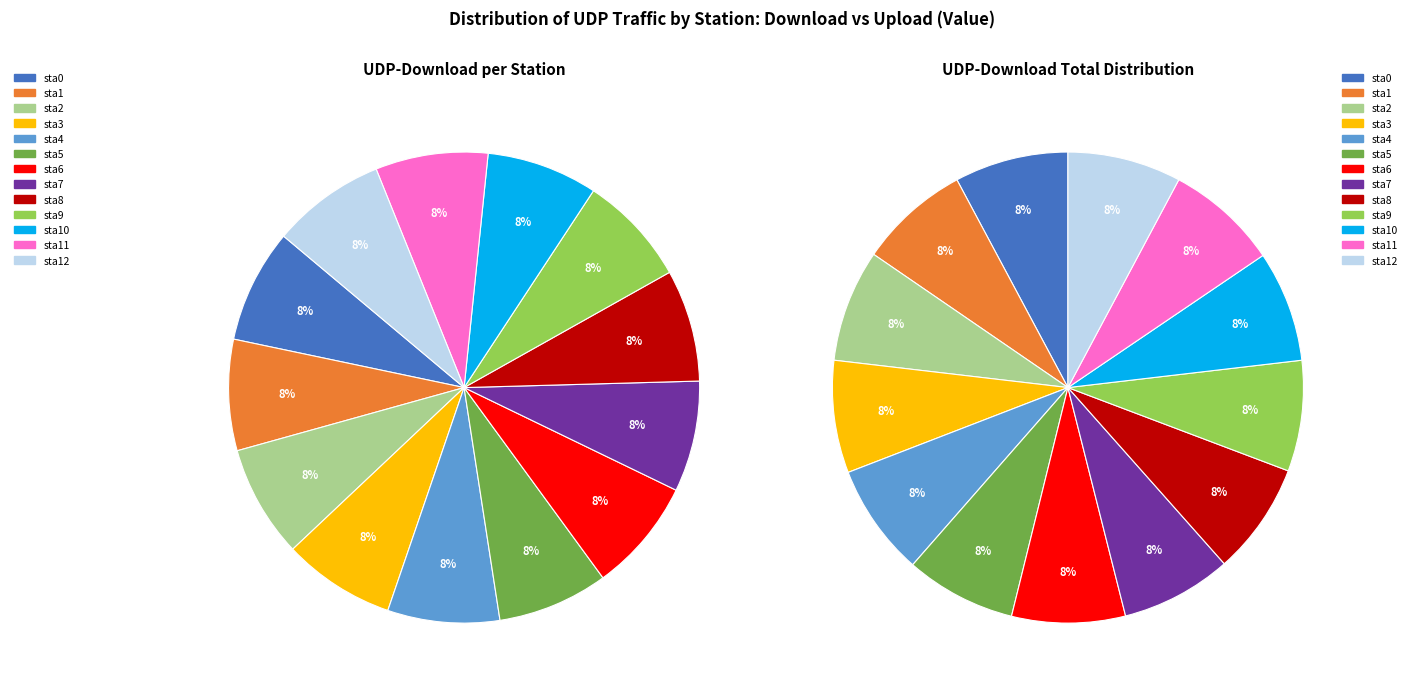

Which has a higher value, sta12 or sta4?

sta12